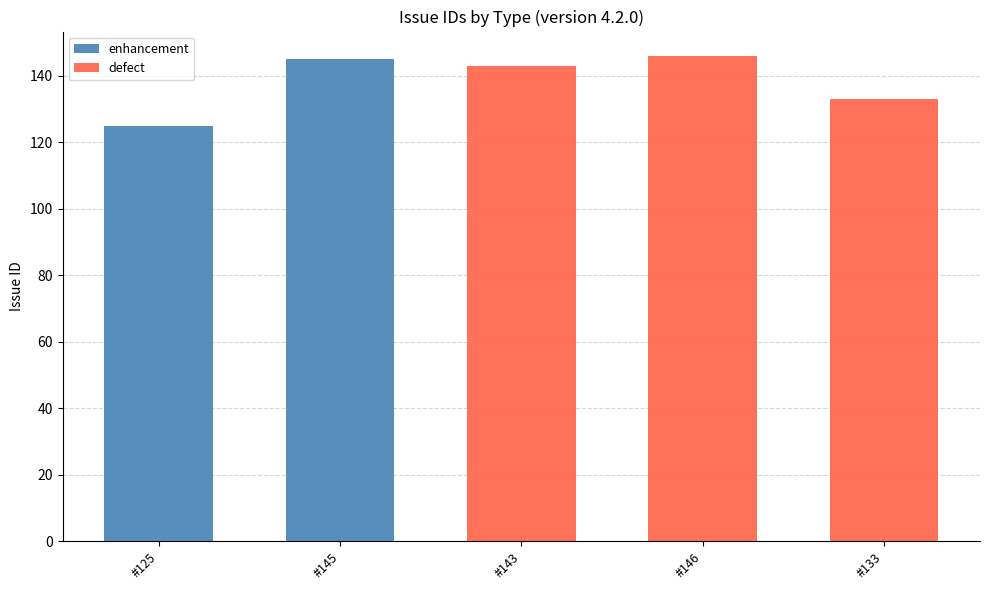

The enhancement series shows 57 at #125. True or false?

False